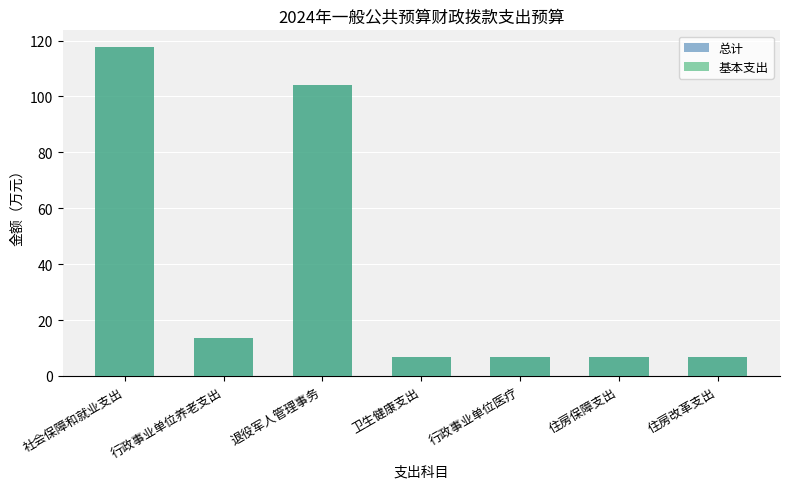

What is the total value across all series at 退役军人管理事务?

208.5